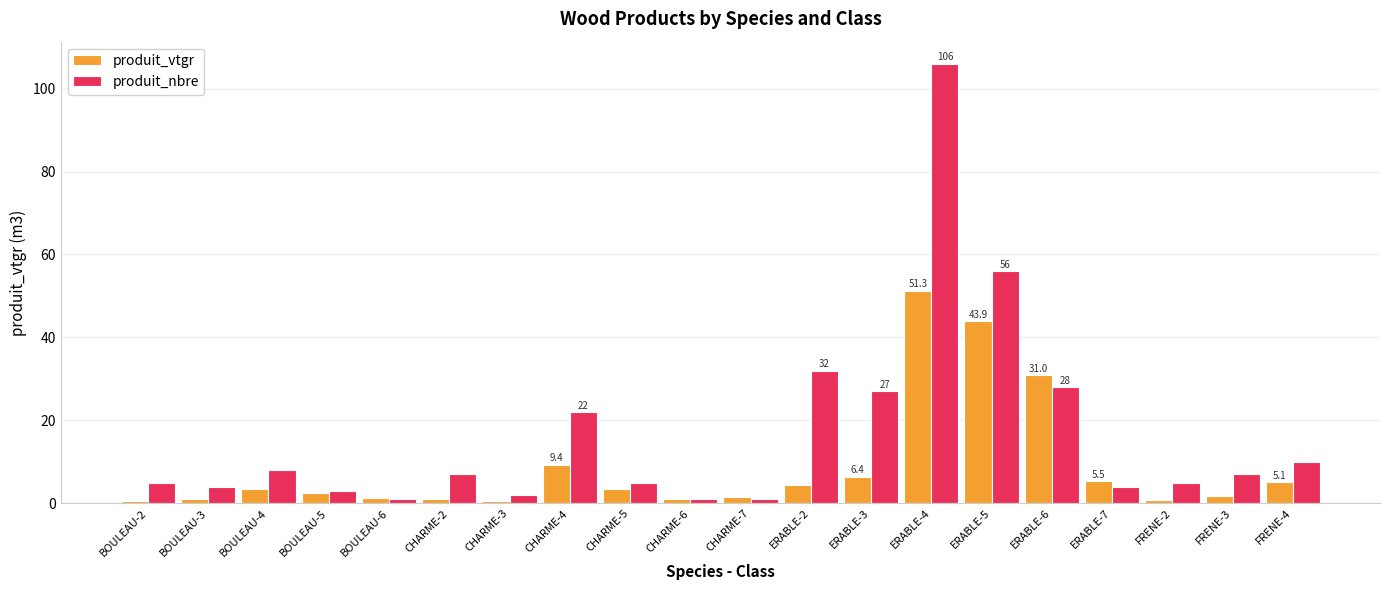

Rank the series by their maximum value, from lowest to highest.

produit_vtgr, produit_nbre